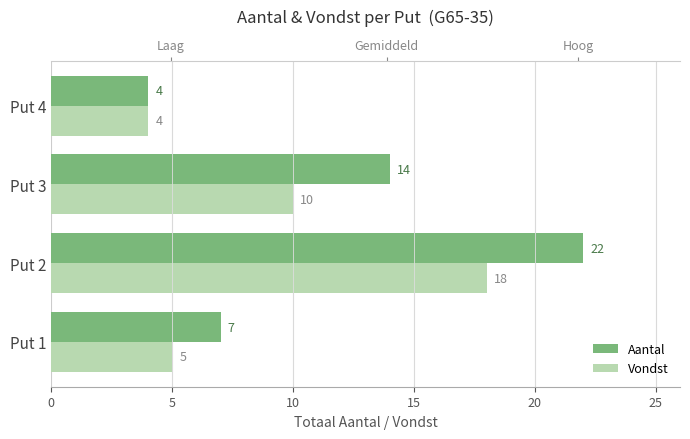

True or false: Vondst has a value of 7 at Put 4.

False